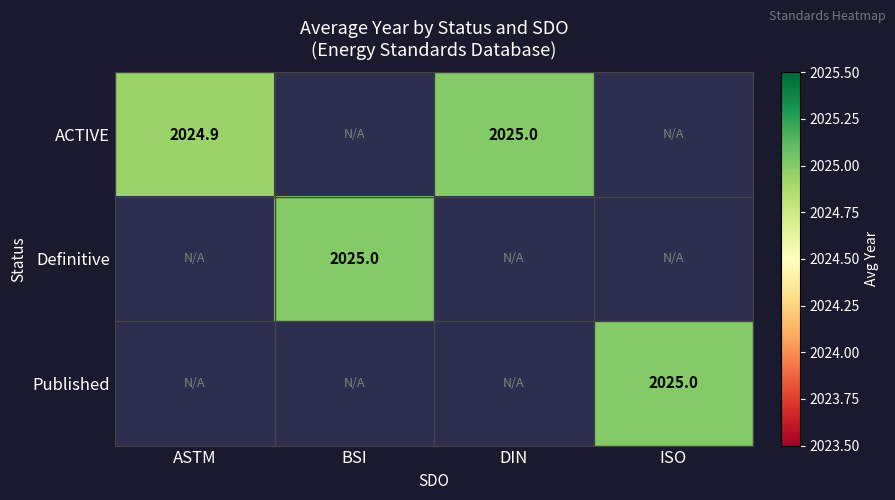

At how many categories does at least one series exceed 2024?

4